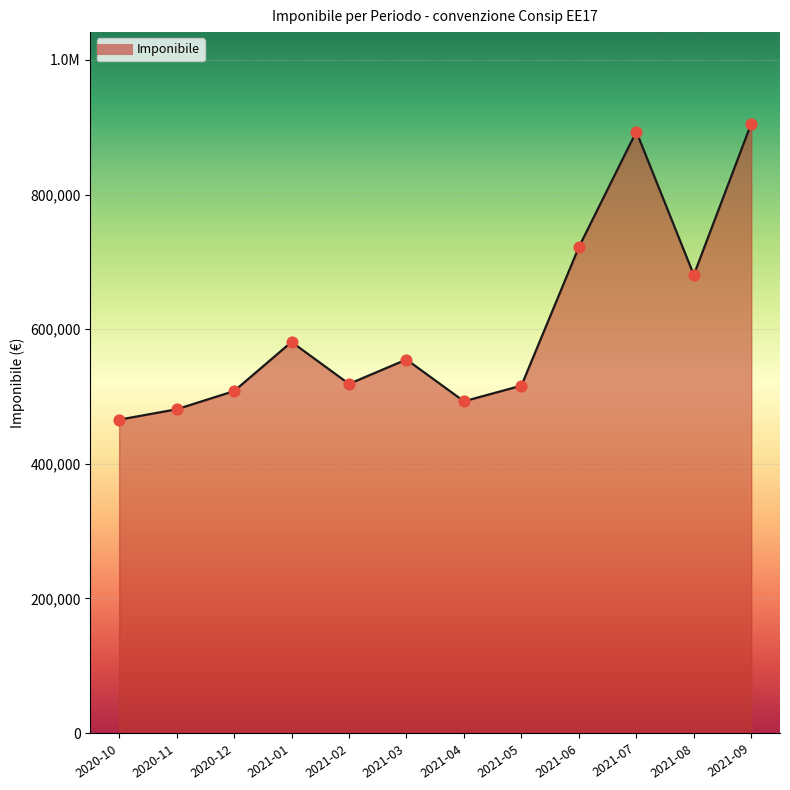

Is this an area chart (filled region under the line)?

Yes